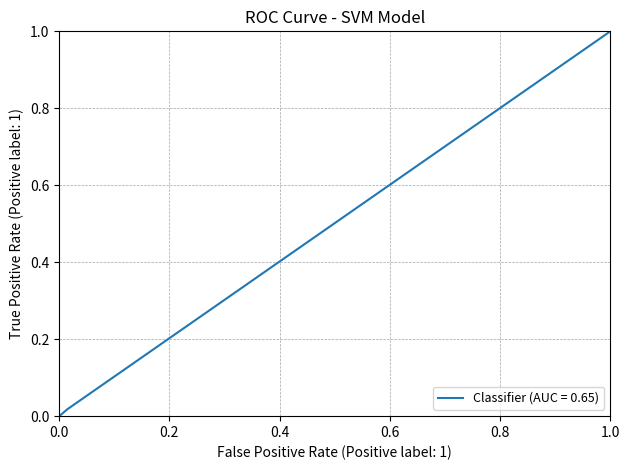

What is the maximum value shown in the chart?

1.0